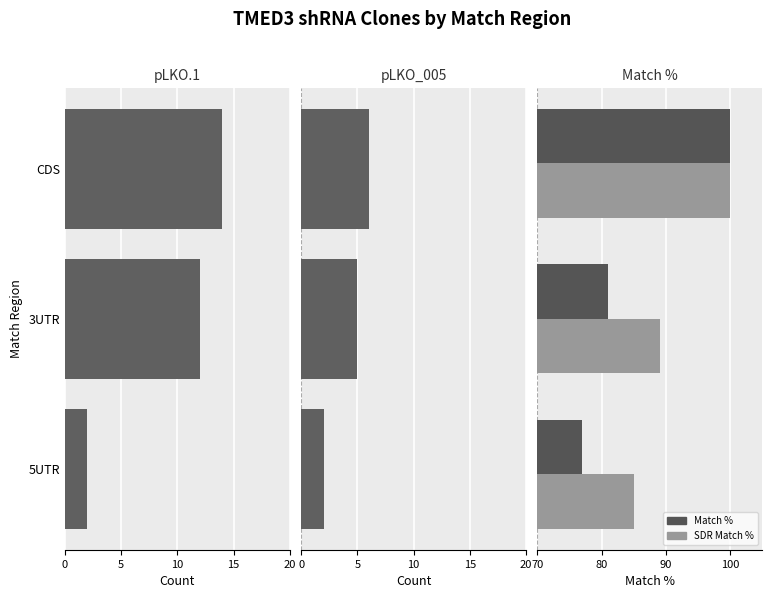

How many groups of bars are there?

3